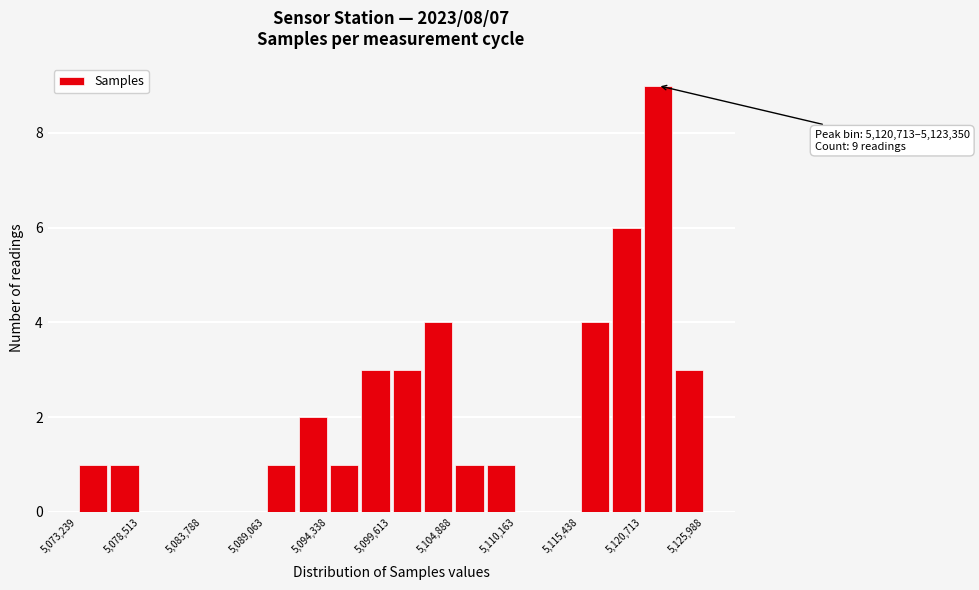

Read against the x-axis, roughly where is the centre of the tallest bar?

5122000